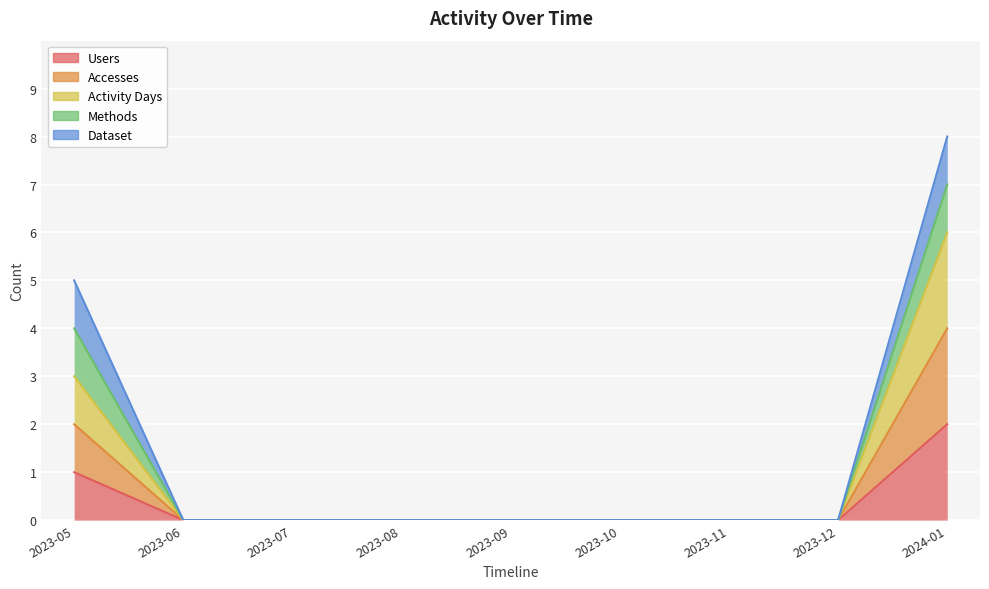

The value of Accesses at 2023-12 is 0. True or false?

True